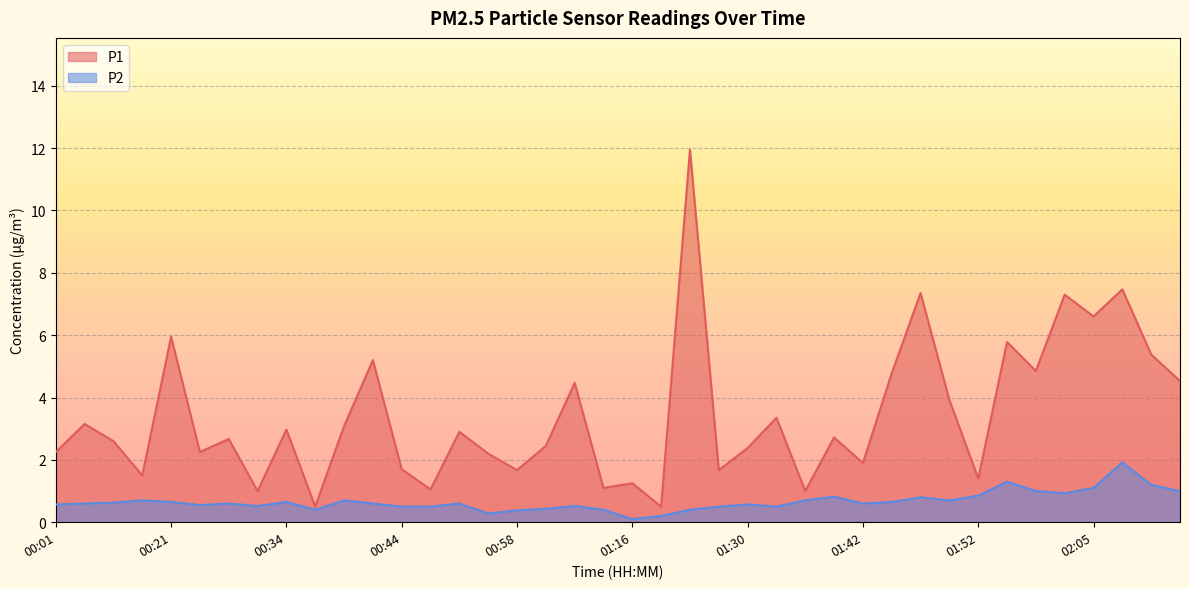

What is the value of the P1 point at the 35th from the left?

4.8